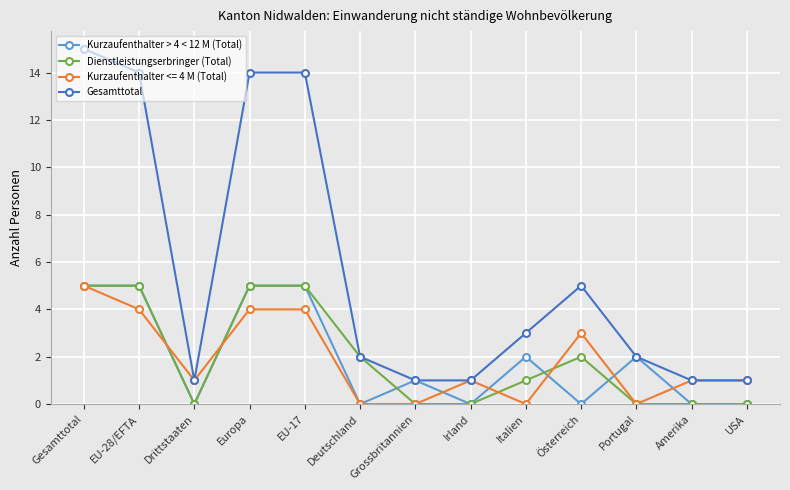

How many distinct data groups are displayed?

4